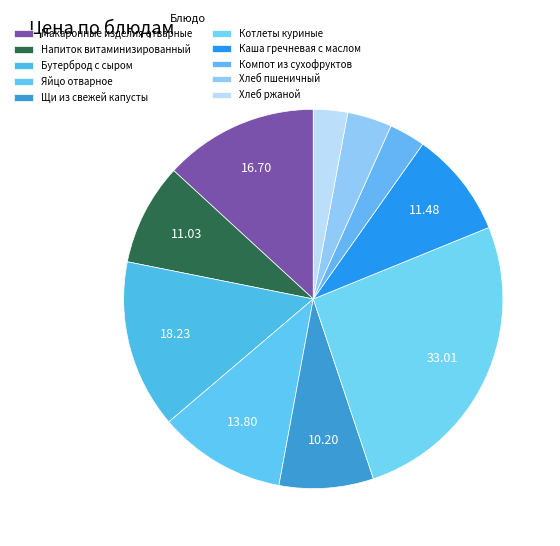

What percentage do Котлеты куриные and Хлеб пшеничный together represent?

29.8%